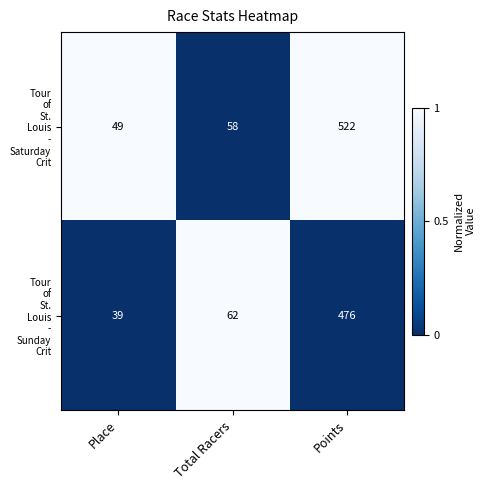

What is the total value across all series at Total Racers?

120